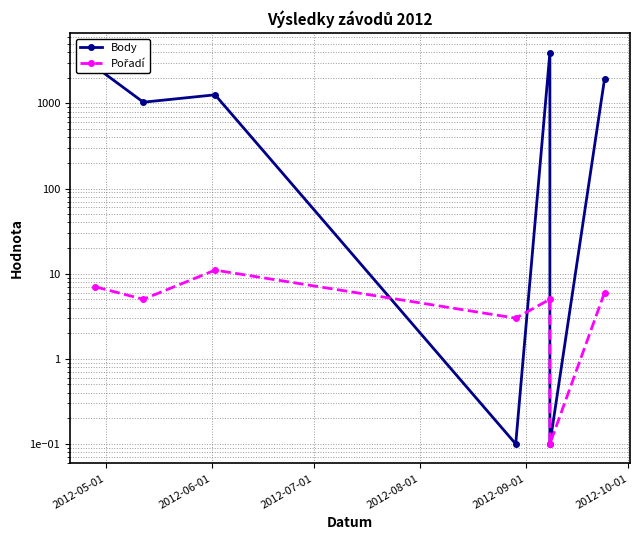

How many interior local valleys does the Body series have?

3